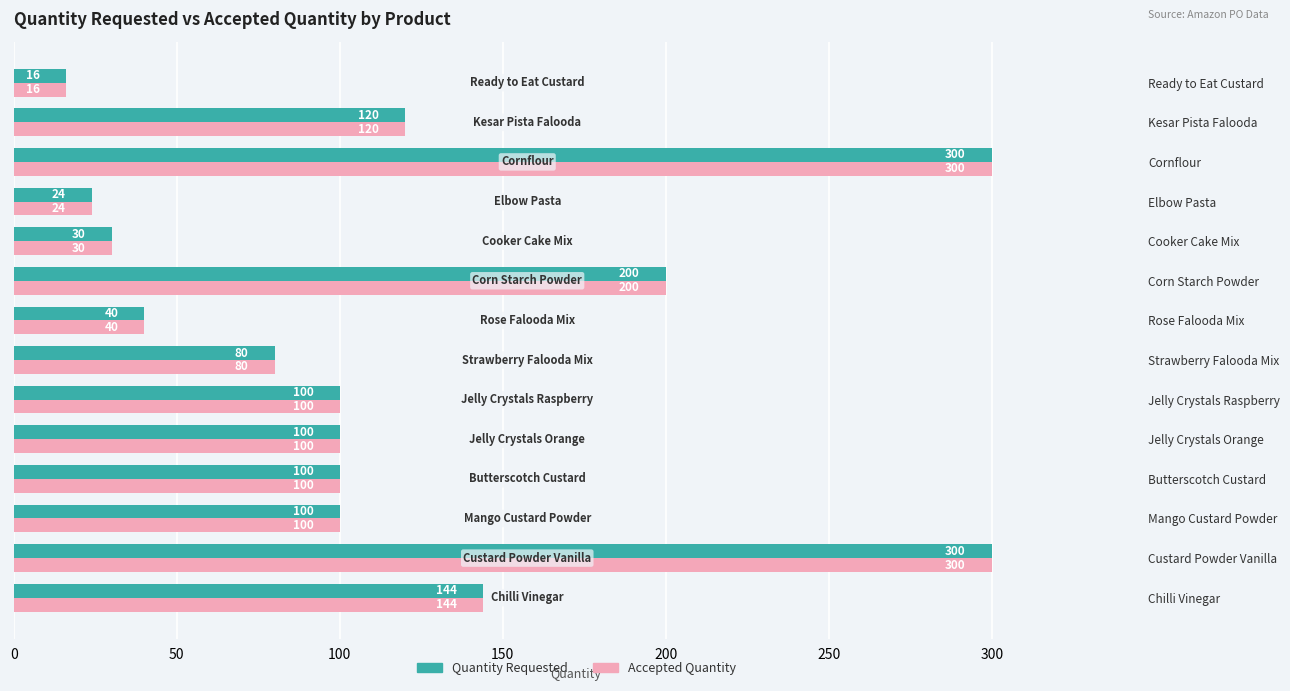

True or false: Quantity Requested has a value of 24 at Elbow Pasta.

True